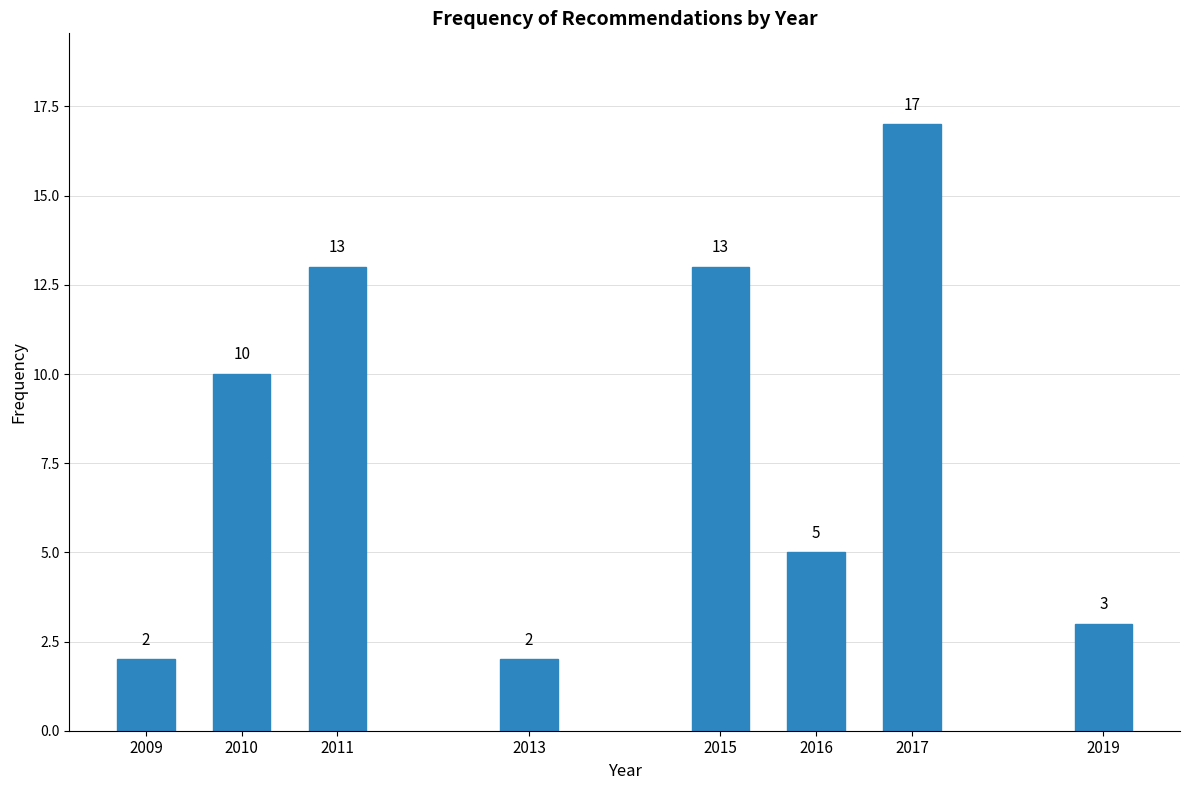

Reading right to left, what are all the values shown in this chart?

2019=3	2017=17	2016=5	2015=13	2013=2	2011=13	2010=10	2009=2